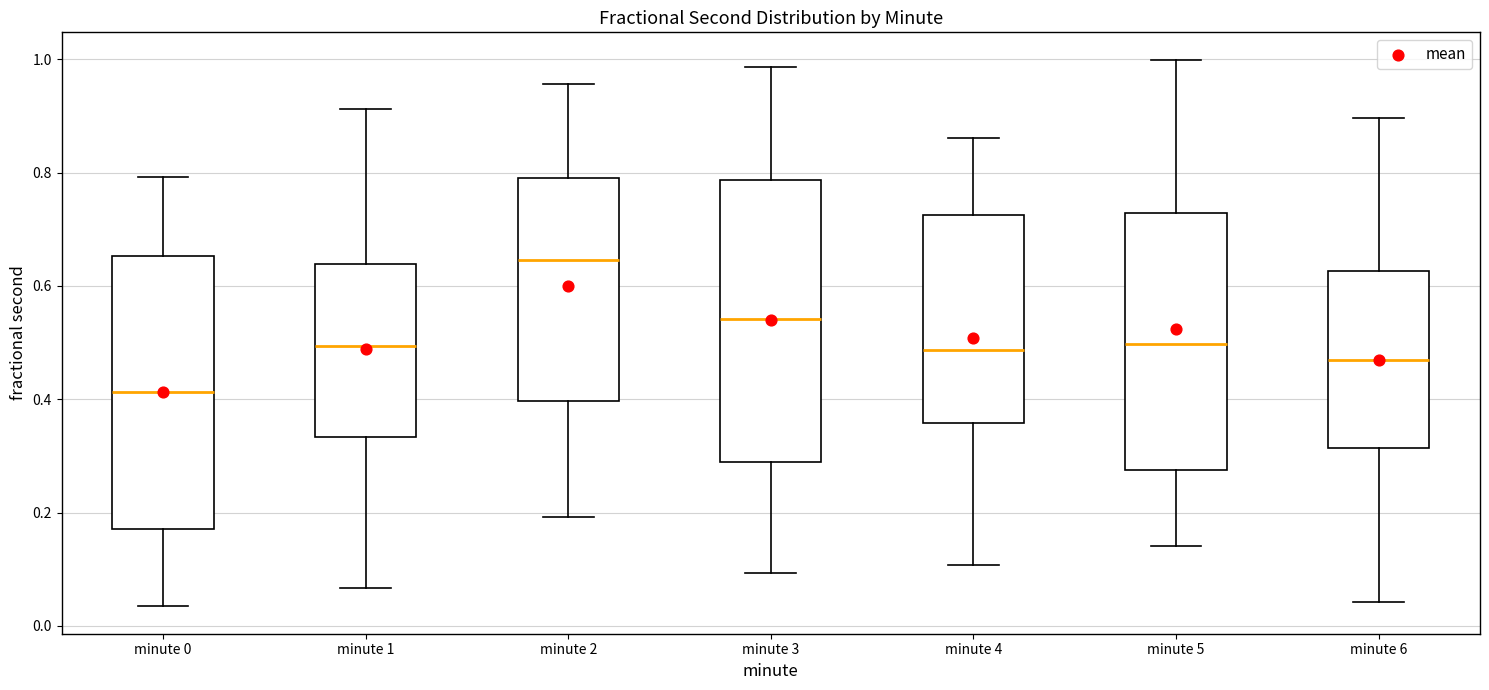

Reading left to right, transcribe this box plot: for each box, give where its median line is, the range the box spans, and where its two whiskers end, as read against the y-axis. The values are not printed on the chart, so give them approximately, as read against the axis.

minute 0: median 0.42, box 0.18 to 0.66, whiskers 0.04 to 0.80
minute 1: median 0.50, box 0.34 to 0.64, whiskers 0.06 to 0.92
minute 2: median 0.64, box 0.40 to 0.80, whiskers 0.20 to 0.96
minute 3: median 0.54, box 0.28 to 0.78, whiskers 0.10 to 0.98
minute 4: median 0.48, box 0.36 to 0.72, whiskers 0.10 to 0.86
minute 5: median 0.50, box 0.28 to 0.72, whiskers 0.14 to 1.00
minute 6: median 0.46, box 0.32 to 0.62, whiskers 0.04 to 0.90